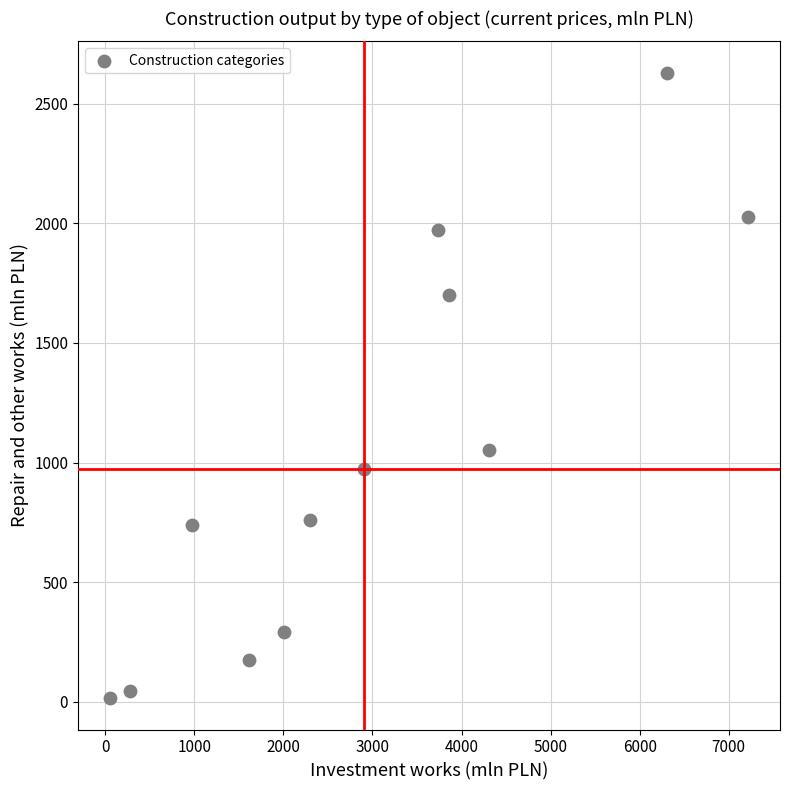

What is the range of Y values (max minus min)?

2614.8